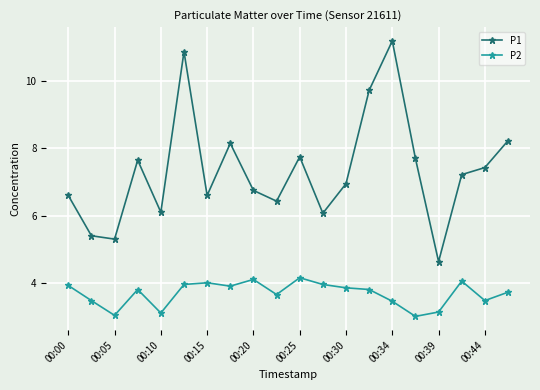

Which series has the largest range (max minus min)?

P1